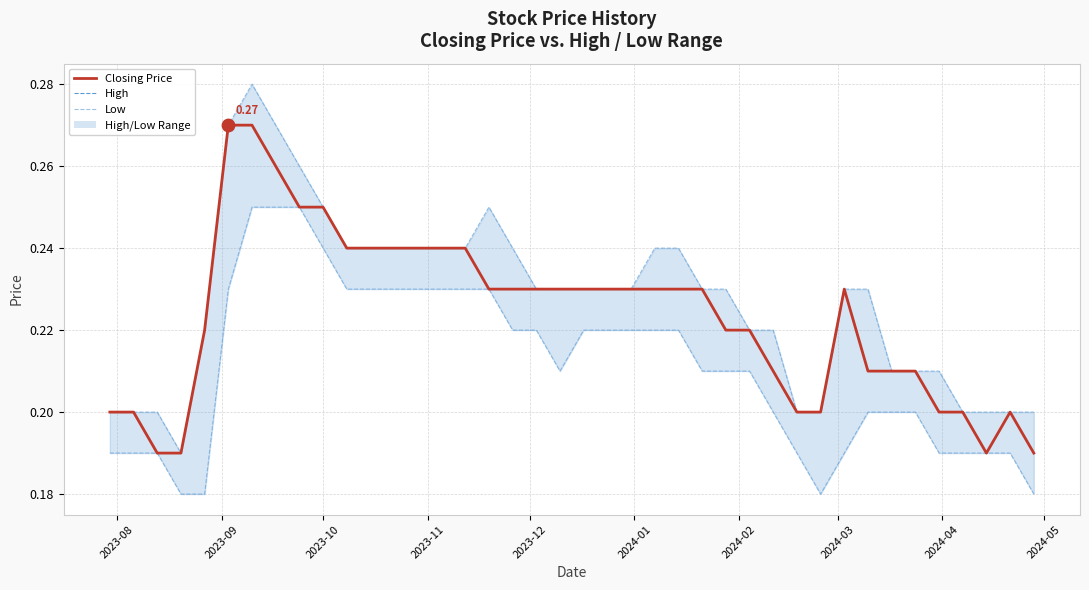

Which series has the largest total across all categories?

High